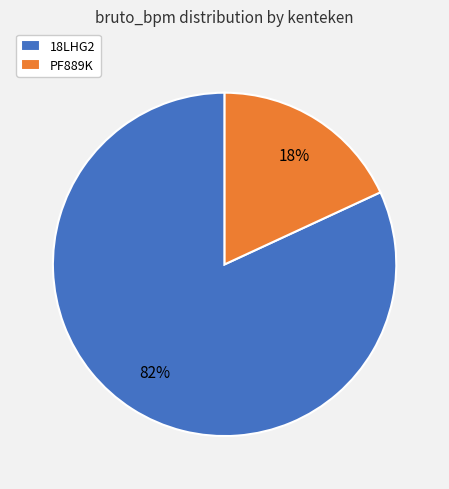

How many segments does this pie chart have?

2